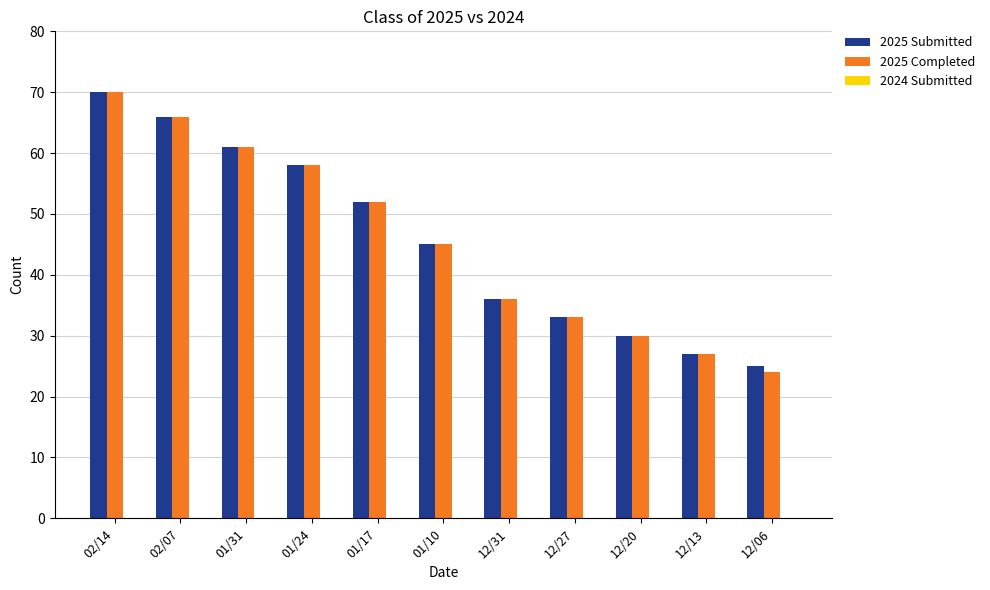

What is the label of the 7th bar from the left?

12/31